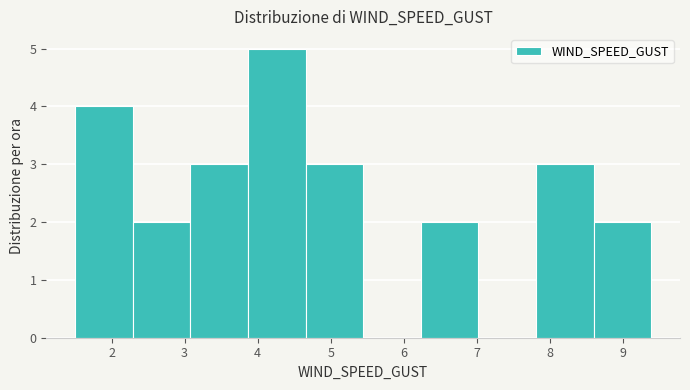

Which range on the x-axis has the tallest bar?

3.9 to 4.7